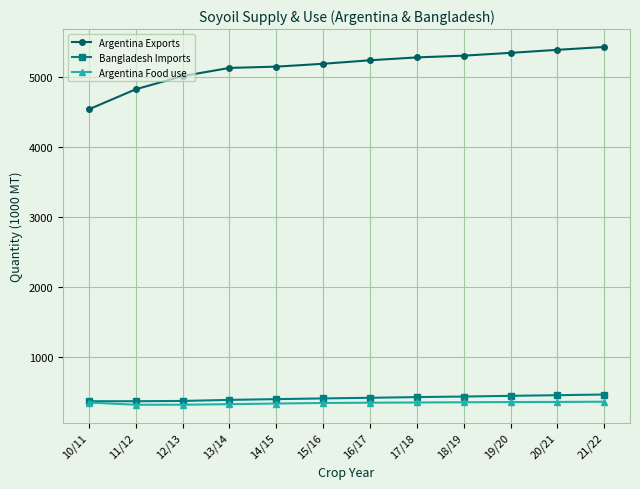

True or false: Bangladesh Imports and Argentina Exports cross at least once.

False